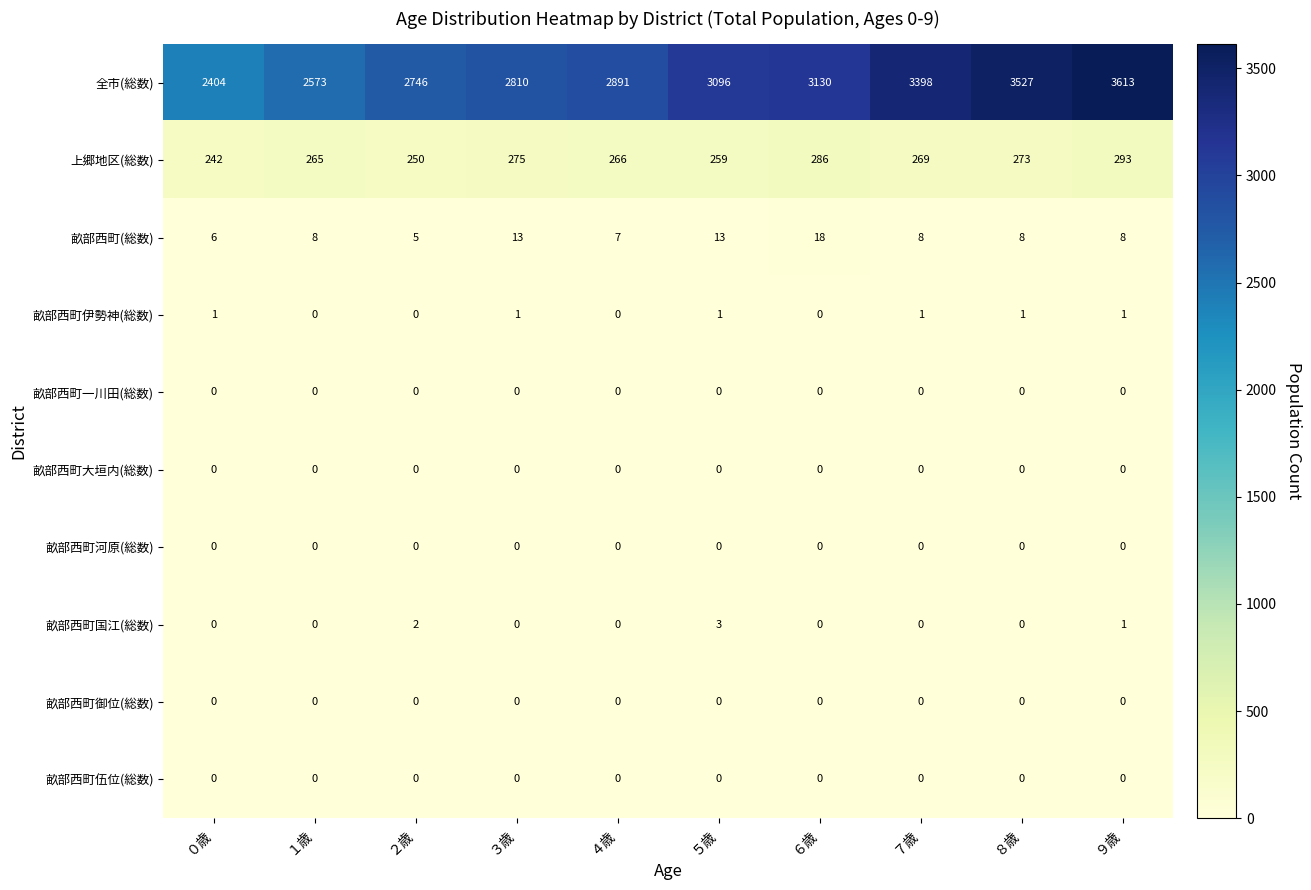

Which series changed the most between ２歳 and ７歳?

全市(総数)